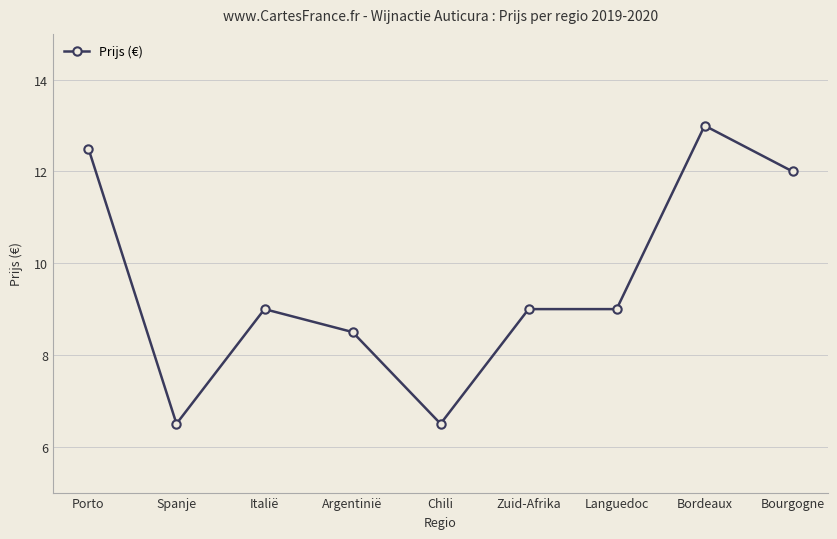

Which has a higher value, Chili or Languedoc?

Languedoc